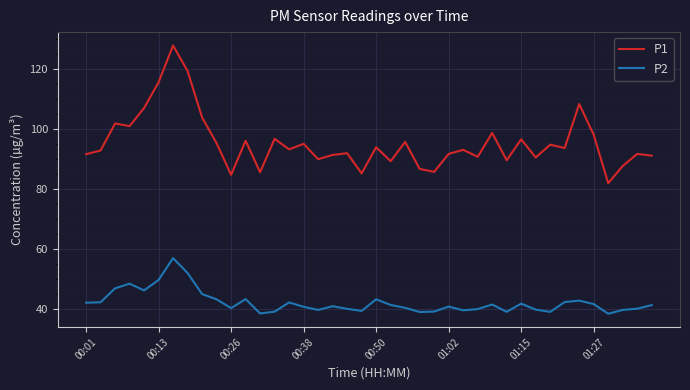

Which series has the largest total across all categories?

P1